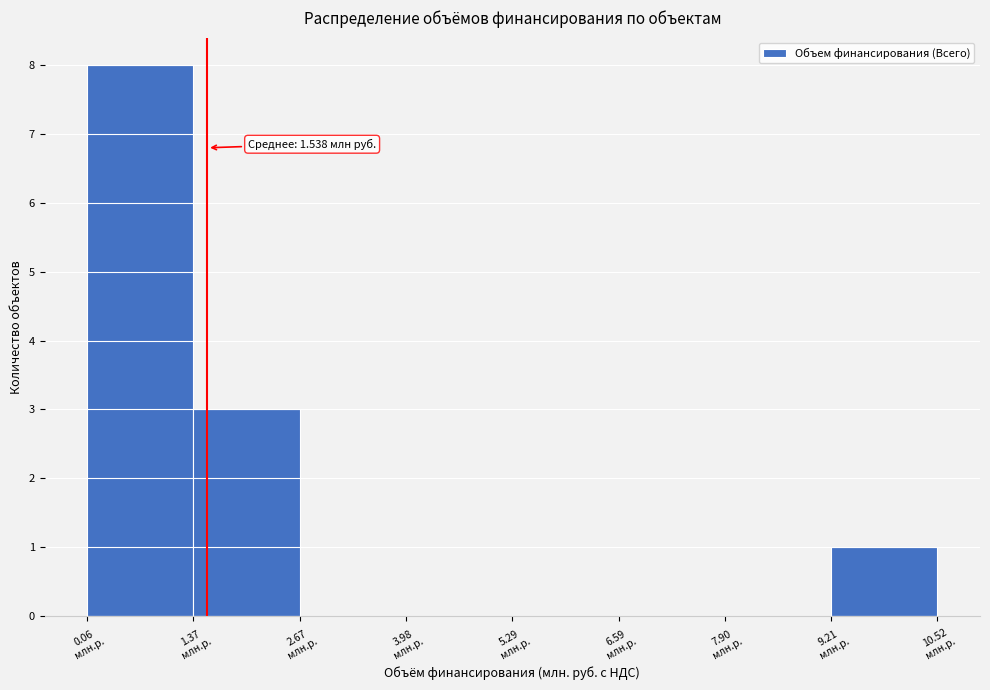

Which range on the x-axis has the tallest bar?

0.0 to 1.4